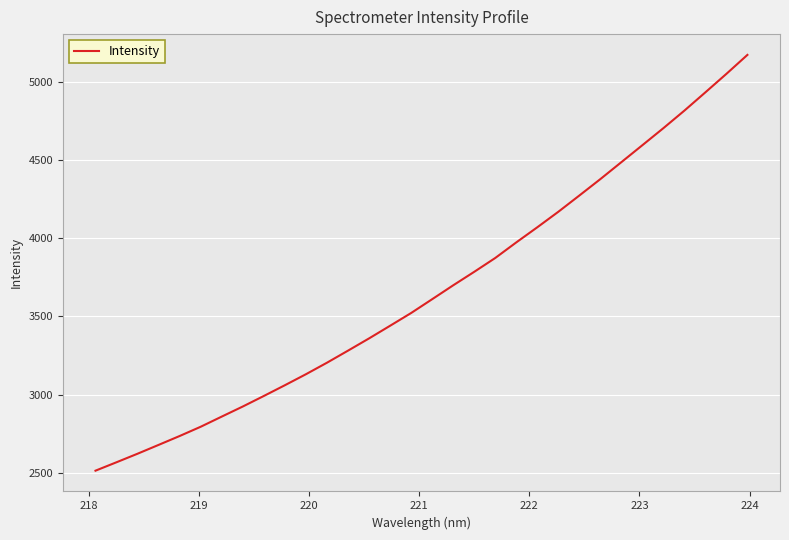

What is the smallest value displayed?

2512.1